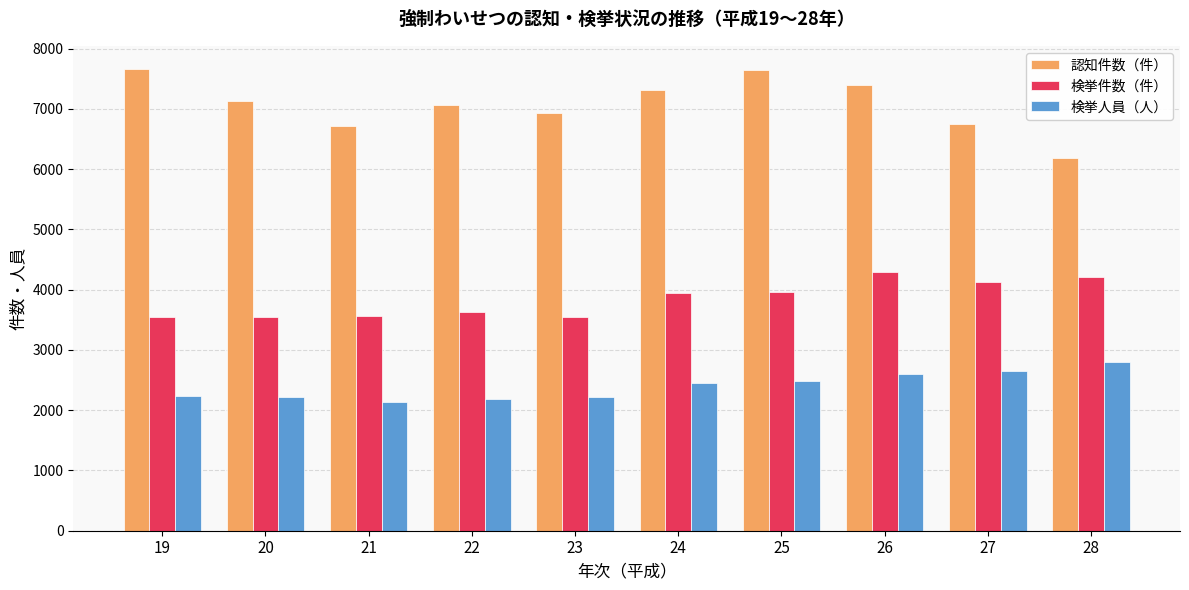

Which series changed the most between 23 and 27?

検挙件数（件）